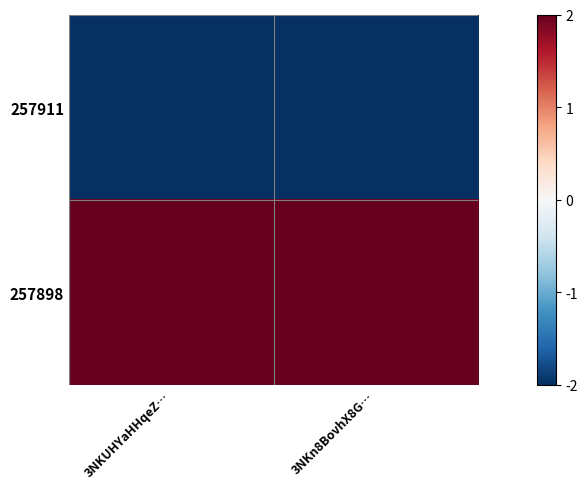

What is the difference between the highest and lowest values at 3NKUHYaHHqeZ…?

4